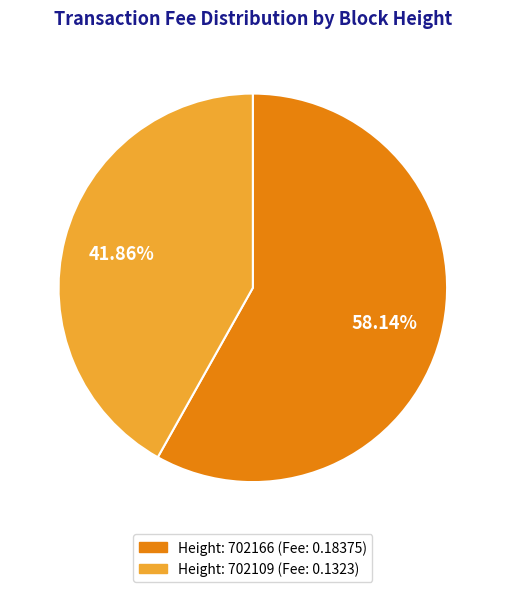

Is there a majority slice in this chart?

Yes